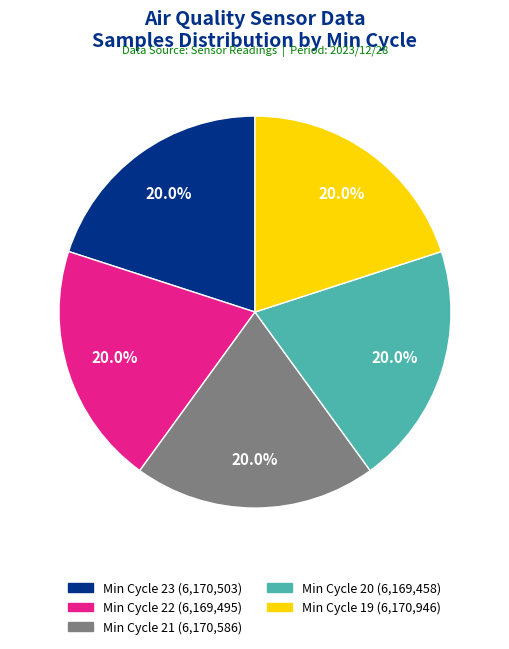

Is there a majority slice in this chart?

No